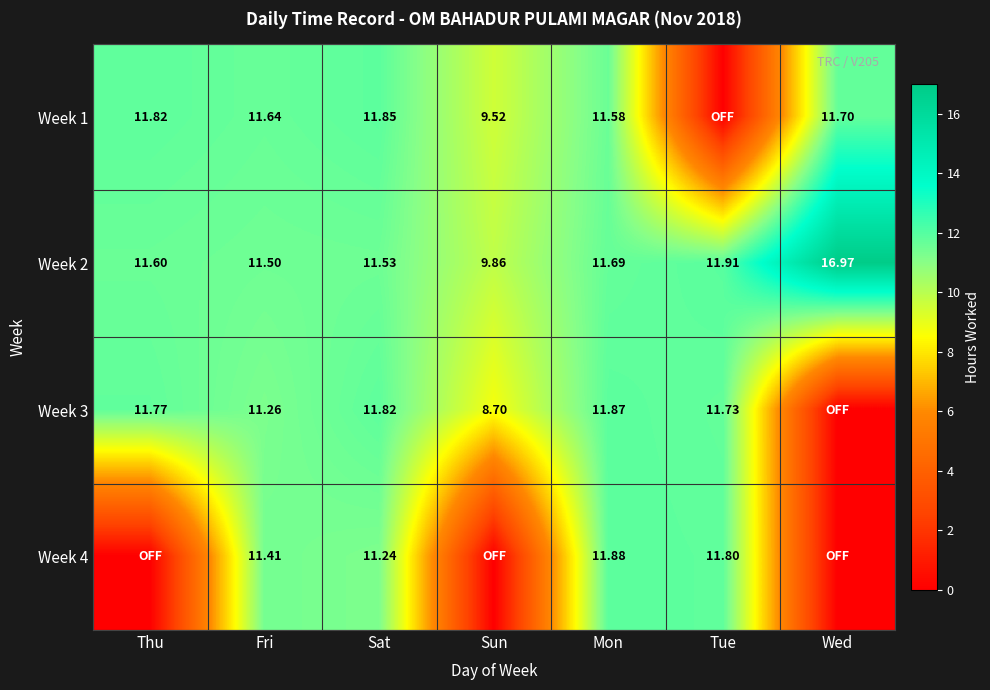

Is the value of Week 3 at Thu greater than the value of Week 2 at Fri?

Yes